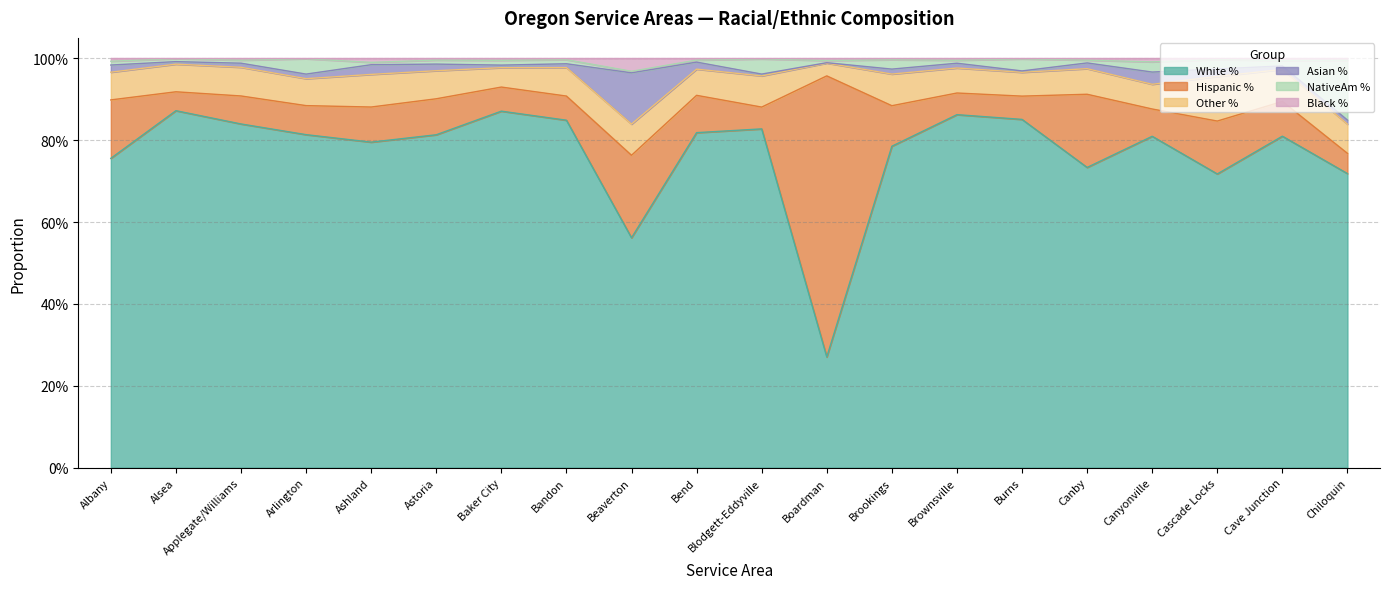

At how many categories does at least one series exceed 0?

20